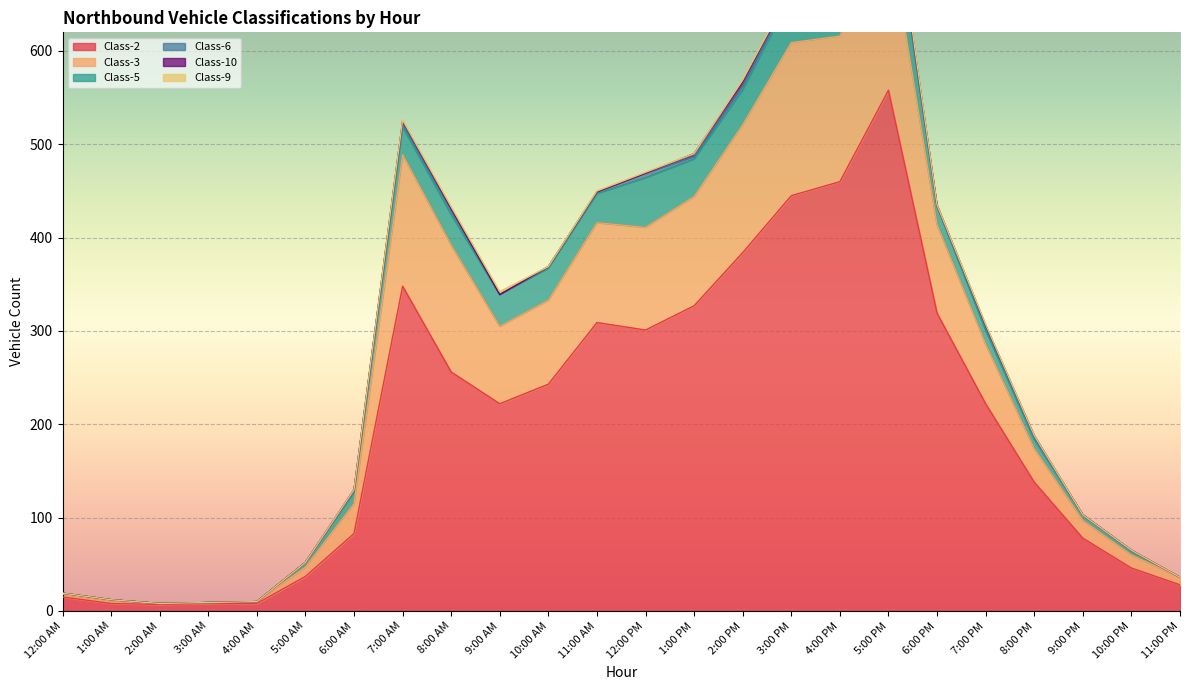

Count the number of categories in the chart.

24